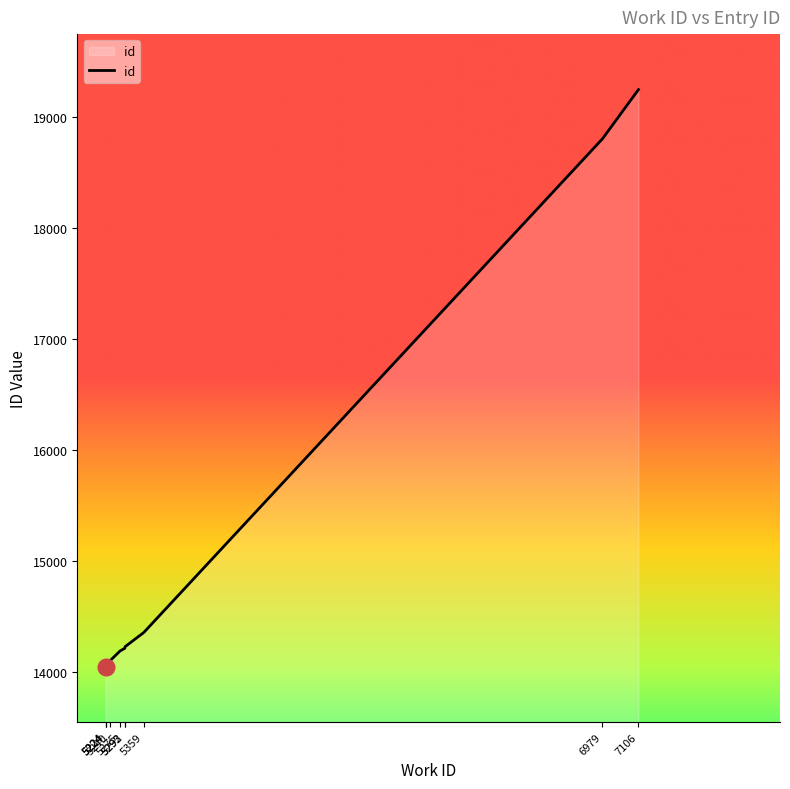

What is the difference between the maximum and minimum values?

5197